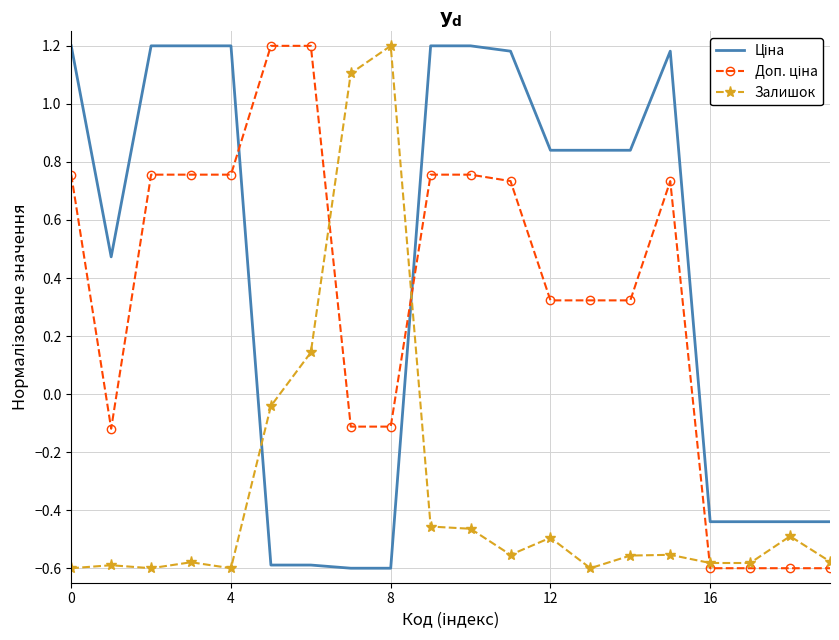

What is the maximum value shown in the chart?

1.2